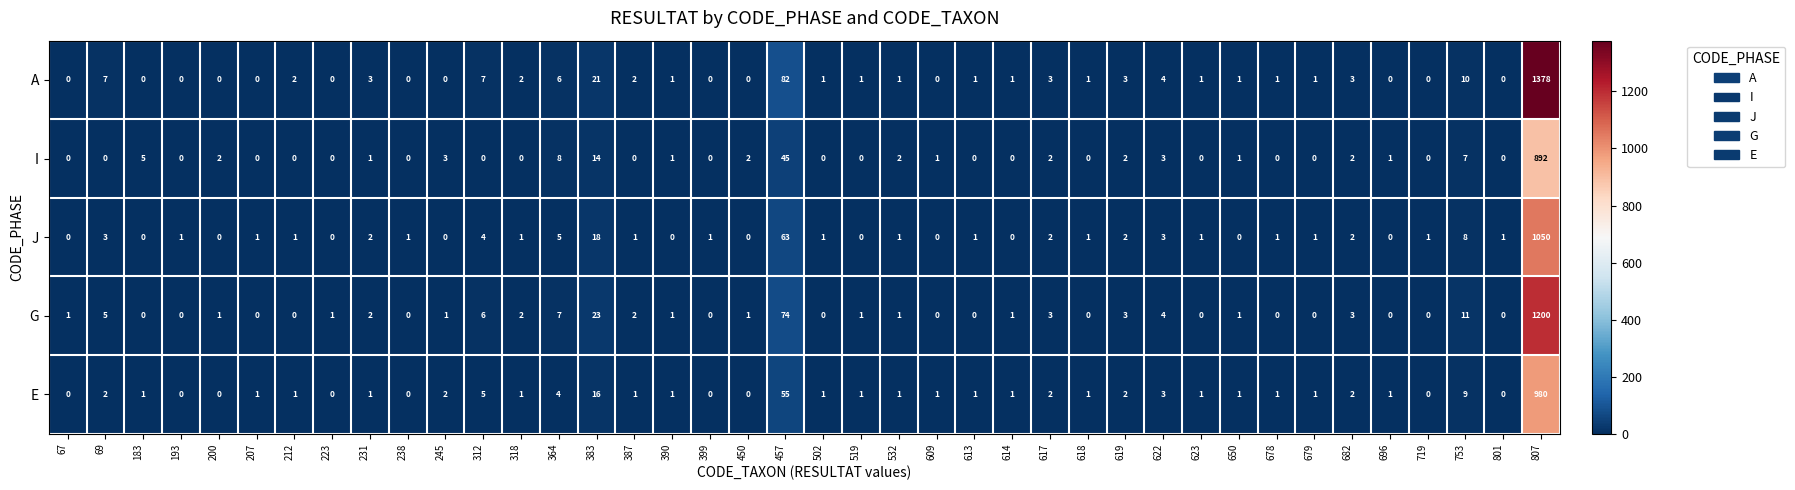

The J series shows 0 at 318. True or false?

False